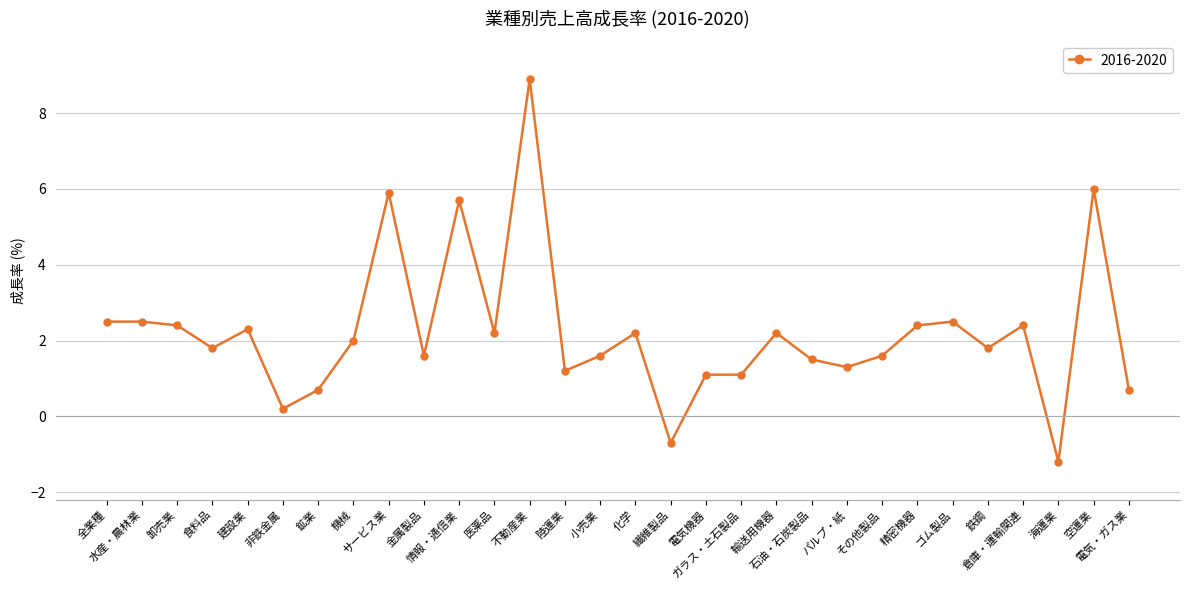

How many lines are shown in the chart?

1